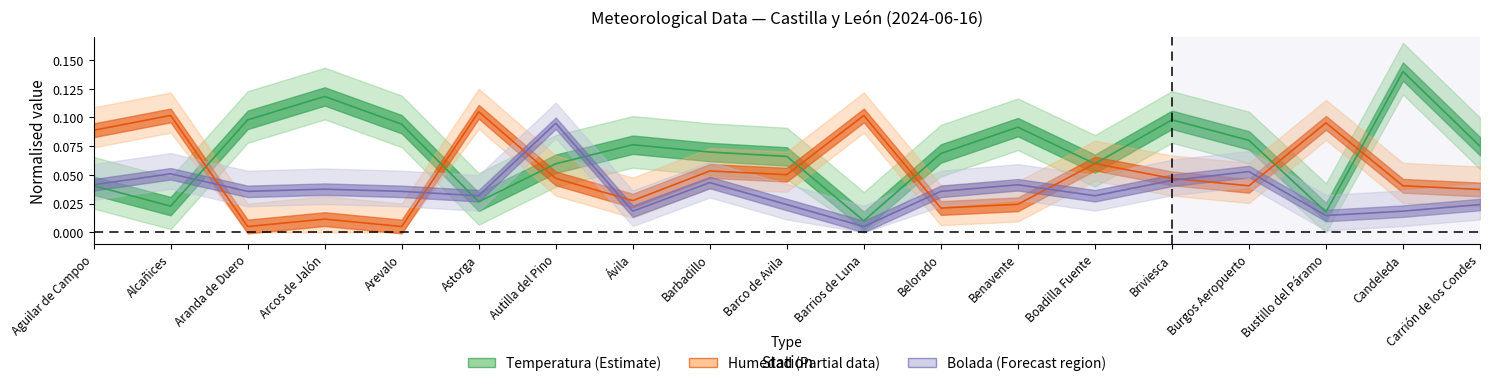

Reading left to right, extract all data points from this chart.

Temperatura: 0.0	0.0	0.1	0.1	0.1	0.0	0.1	0.1	0.1	0.1	0.0	0.1	0.1	0.1	0.1	0.1	0.0	0.1	0.1
Humedad: 0.1	0.1	0.0	0.0	0.0	0.1	0.0	0.0	0.1	0.1	0.1	0.0	0.0	0.1	0.0	0.0	0.1	0.0	0.0
Bolada: 0.0	0.1	0.0	0.0	0.0	0.0	0.1	0.0	0.0	0.0	0.0	0.0	0.0	0.0	0.0	0.1	0.0	0.0	0.0